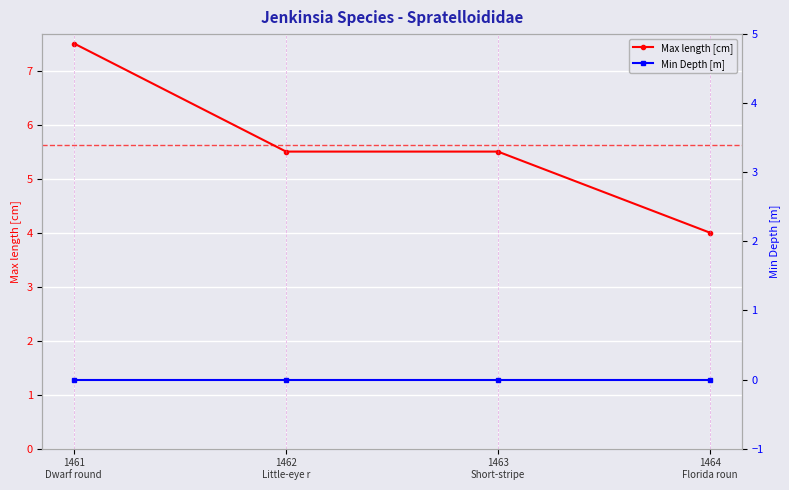

True or false: Max length [cm] and Min Depth [m] cross at least once.

False